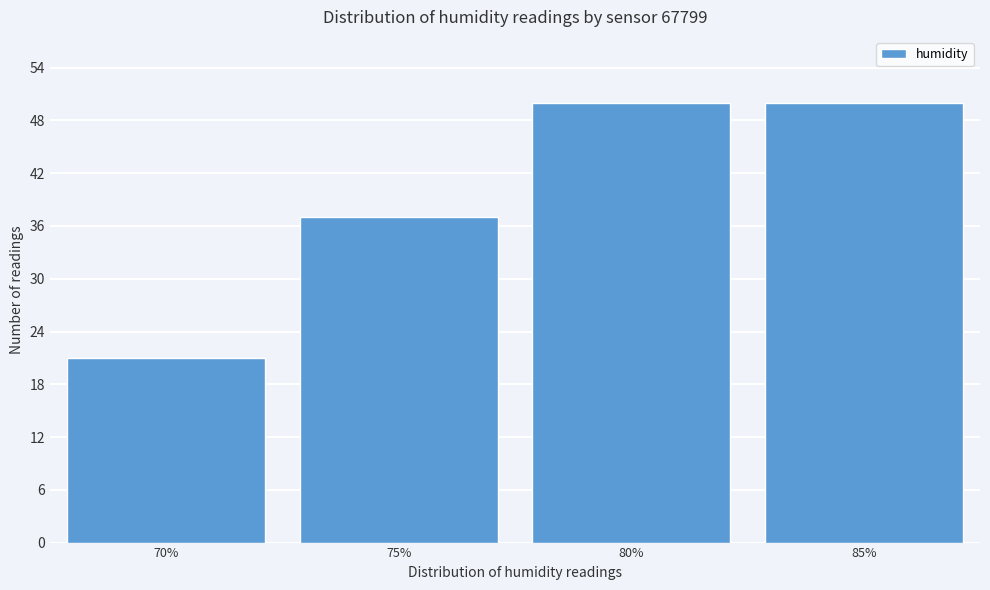

Reading left to right, what are all the values shown in this chart?

70%=21	75%=37	80%=50	85%=50